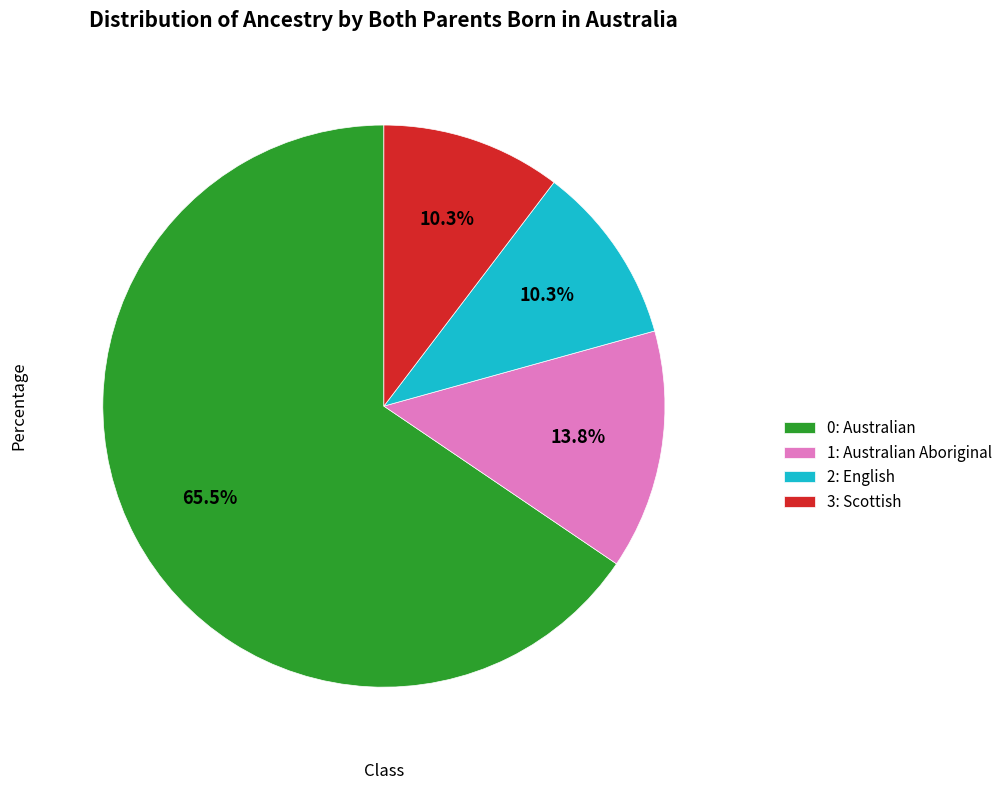

Which category has the biggest portion of the pie?

0: Australian